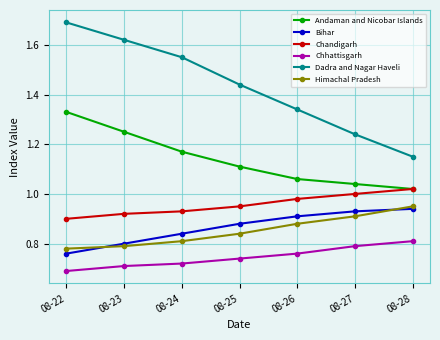

True or false: Dadra and Nagar Haveli and Himachal Pradesh cross at least once.

False